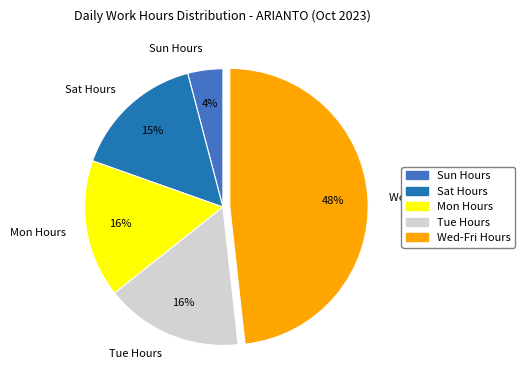

Is it true that Wed-Fri Hours is 39% of the pie?

False